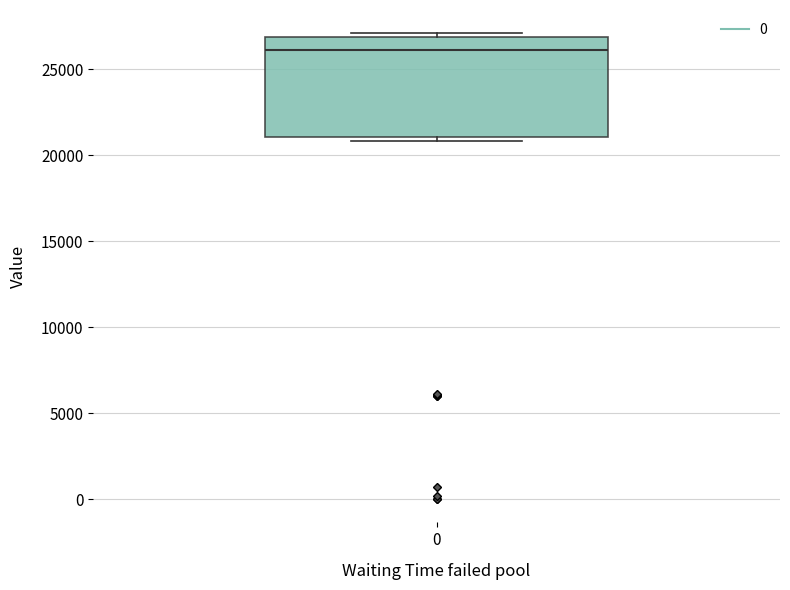

Where is the lower edge of the box at x = 0 on the y-axis? The values are not printed on the chart, so give them approximately, as read against the axis.

21000